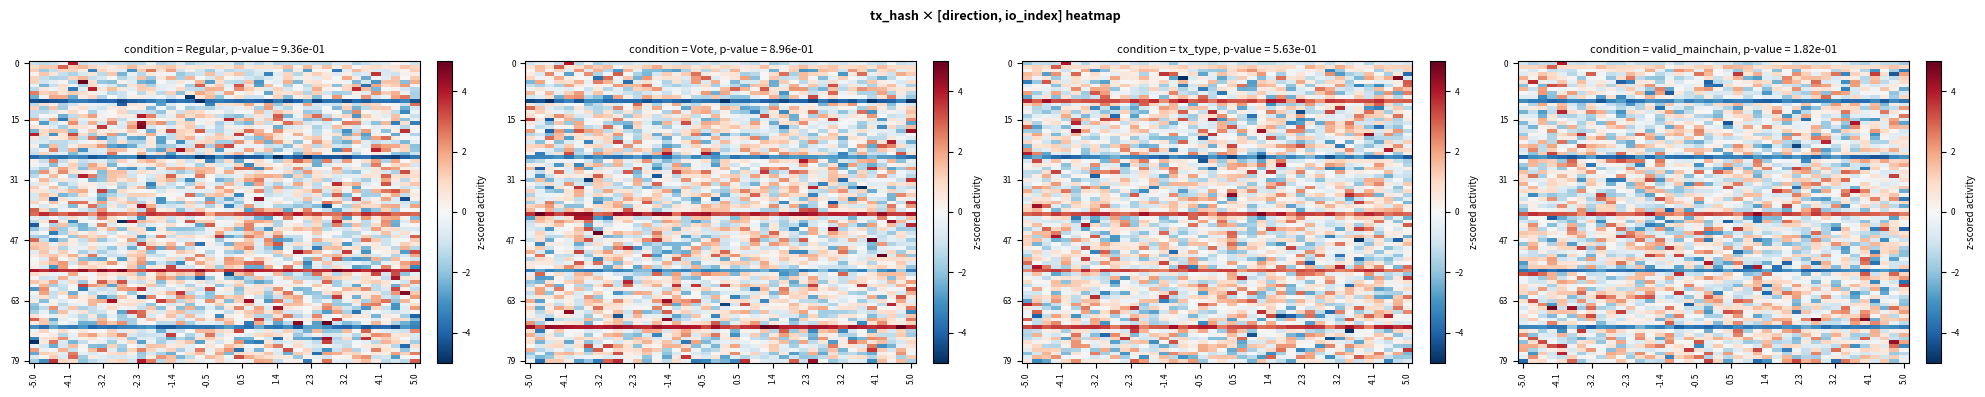

At which category is the sum across all series the highest?

1